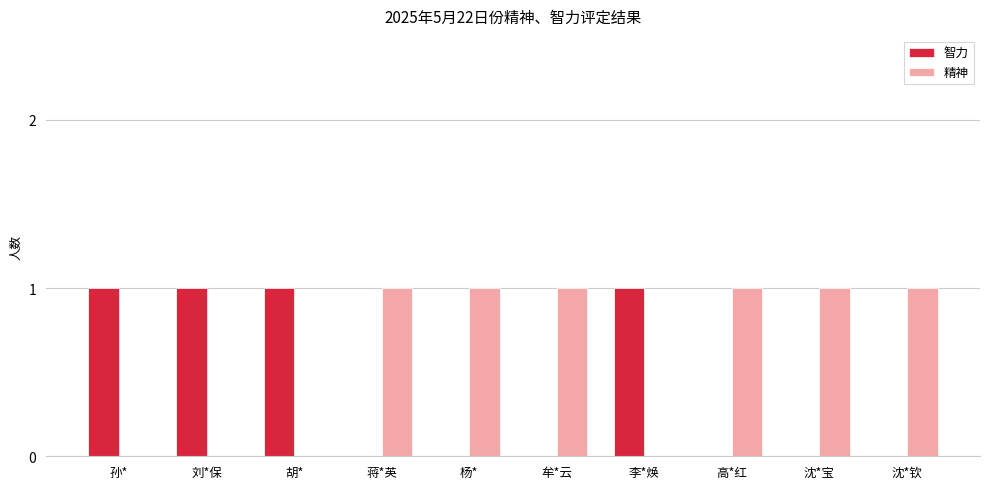

Are the bars grouped side by side (vs. stacked)?

Yes